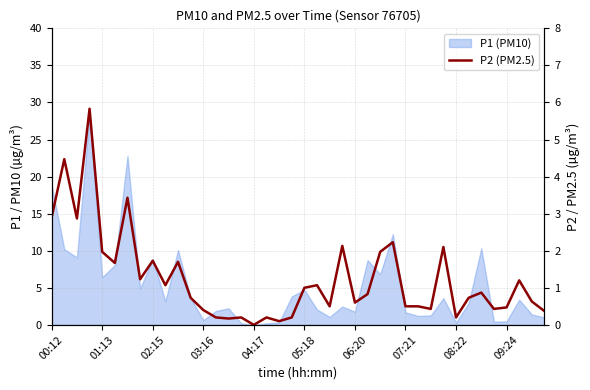

What is the label of the 23rd point from the left?

22